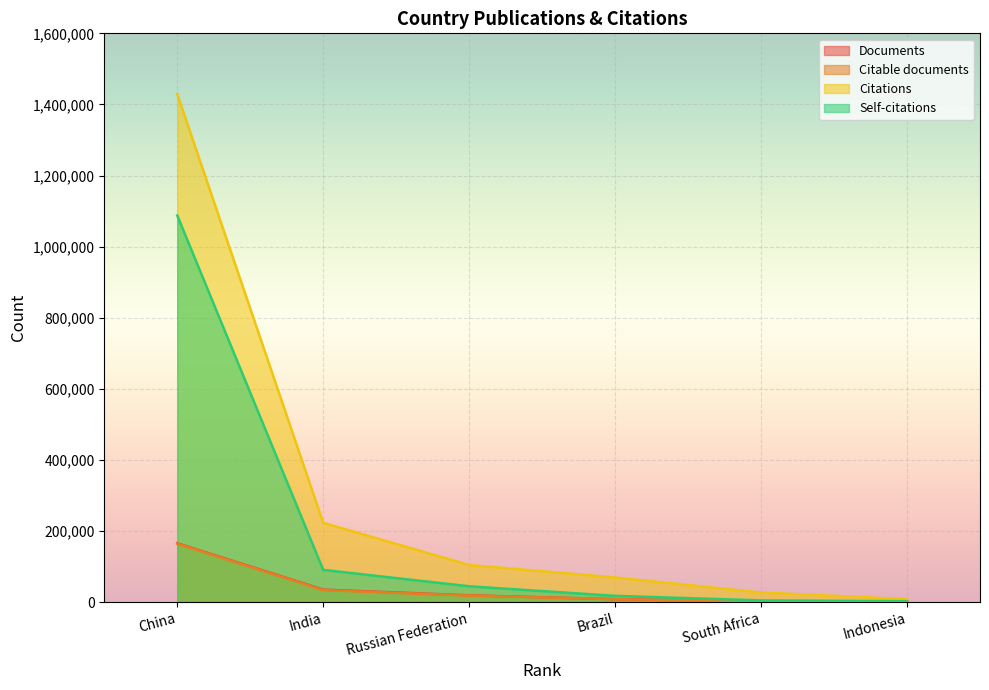

What is the difference between the maximum and minimum values in the Self-citations series?

1085175